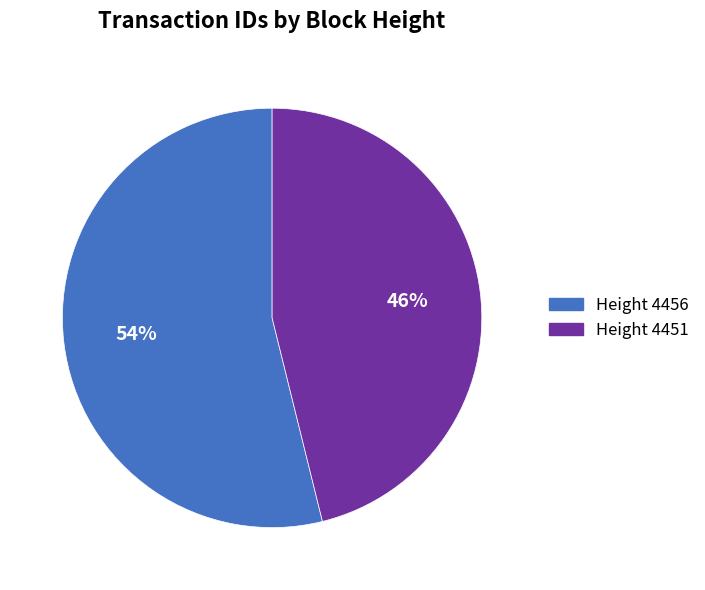

Which has a higher value, Height 4456 or Height 4451?

Height 4456